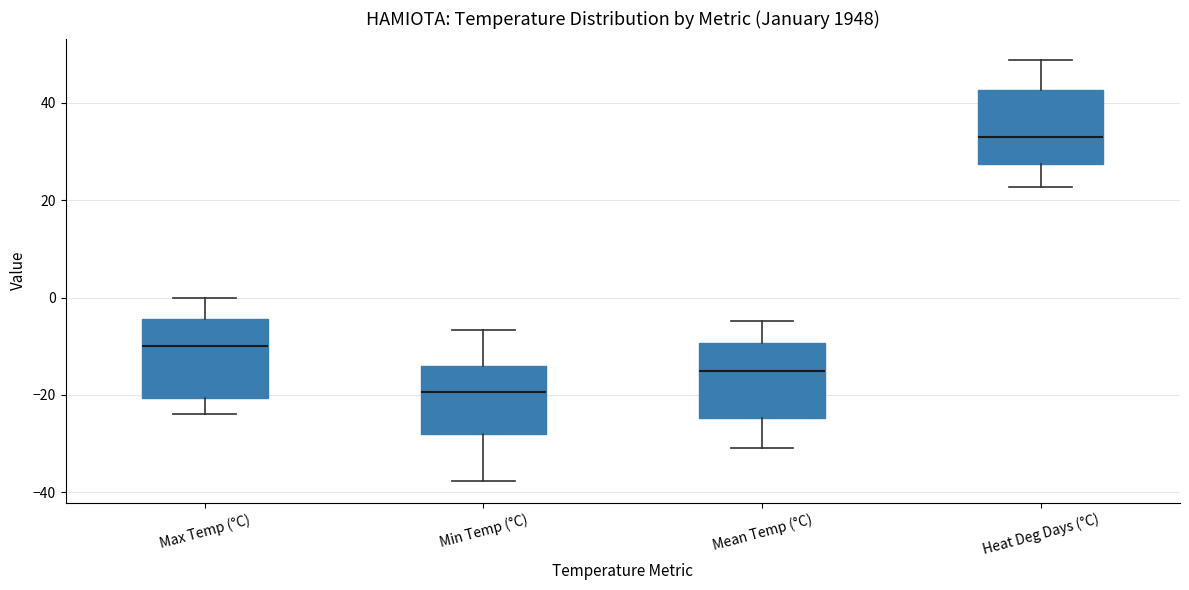

Where does the median line of the box for Mean Temp (°C) sit on the y-axis? The values are not printed on the chart, so give them approximately, as read against the axis.

-14